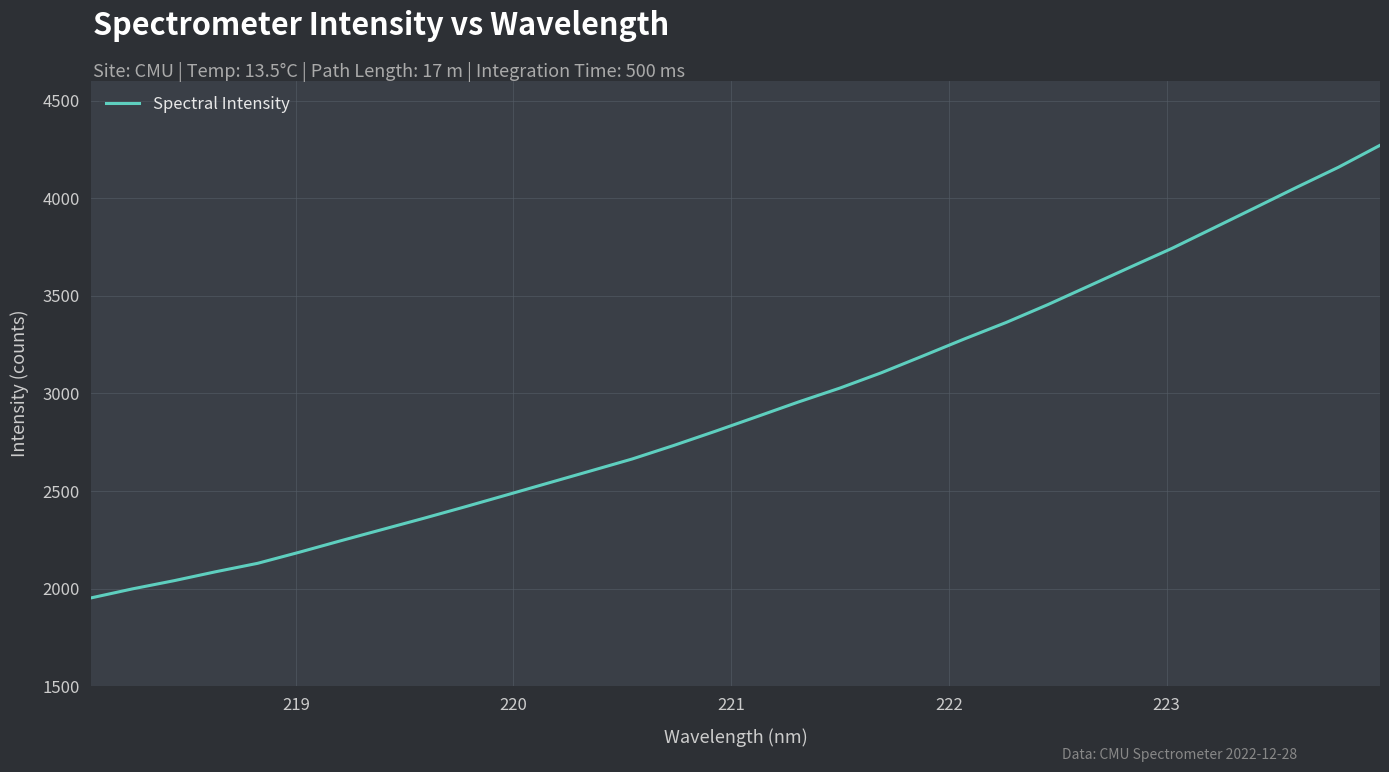

What is the minimum value shown in the chart?

1952.8